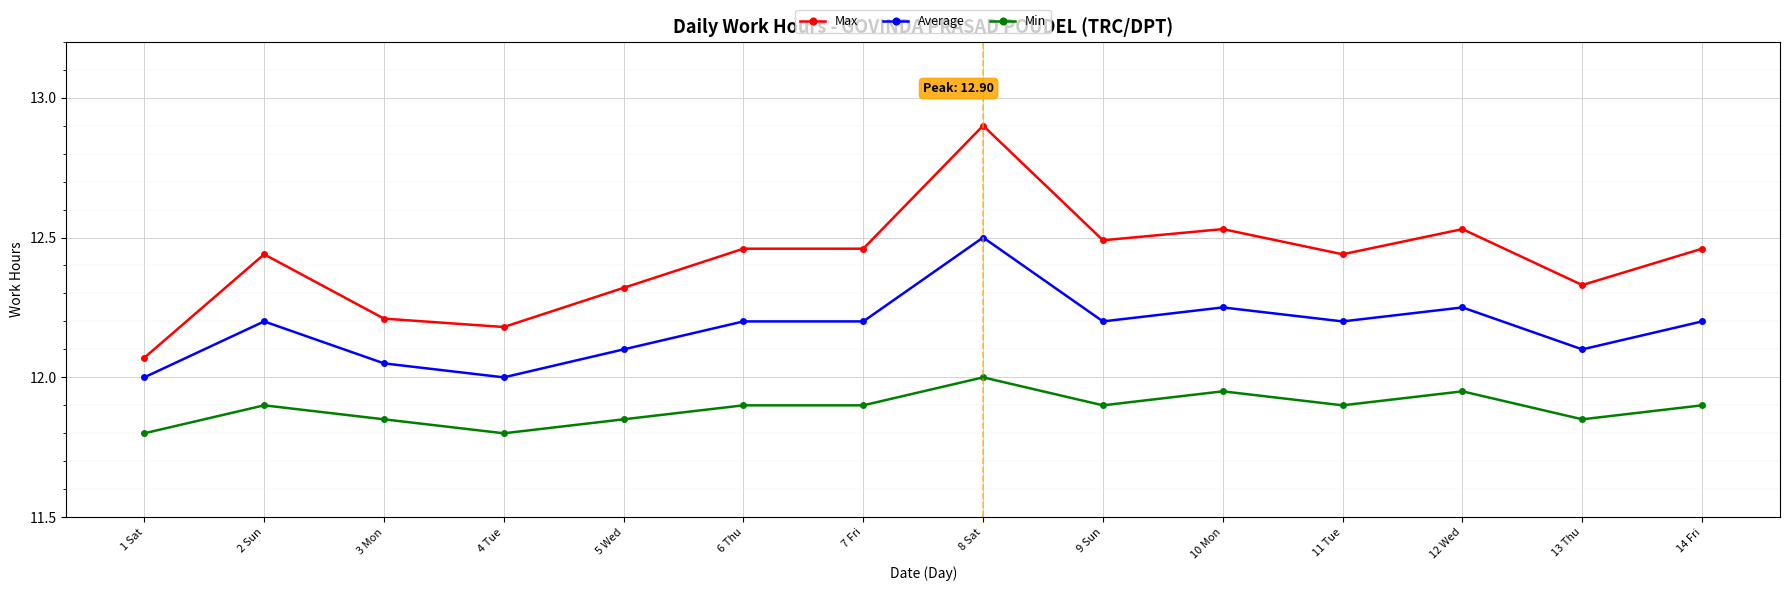

Is it true that Average equals 12.2 at 14 Fri?

True